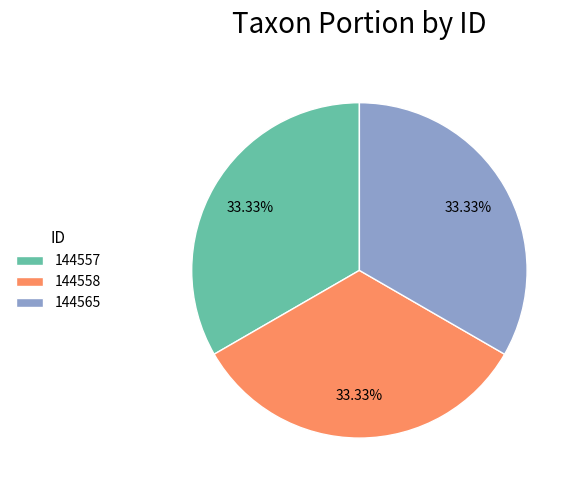

The 144557 slice represents 21% of the pie. True or false?

False